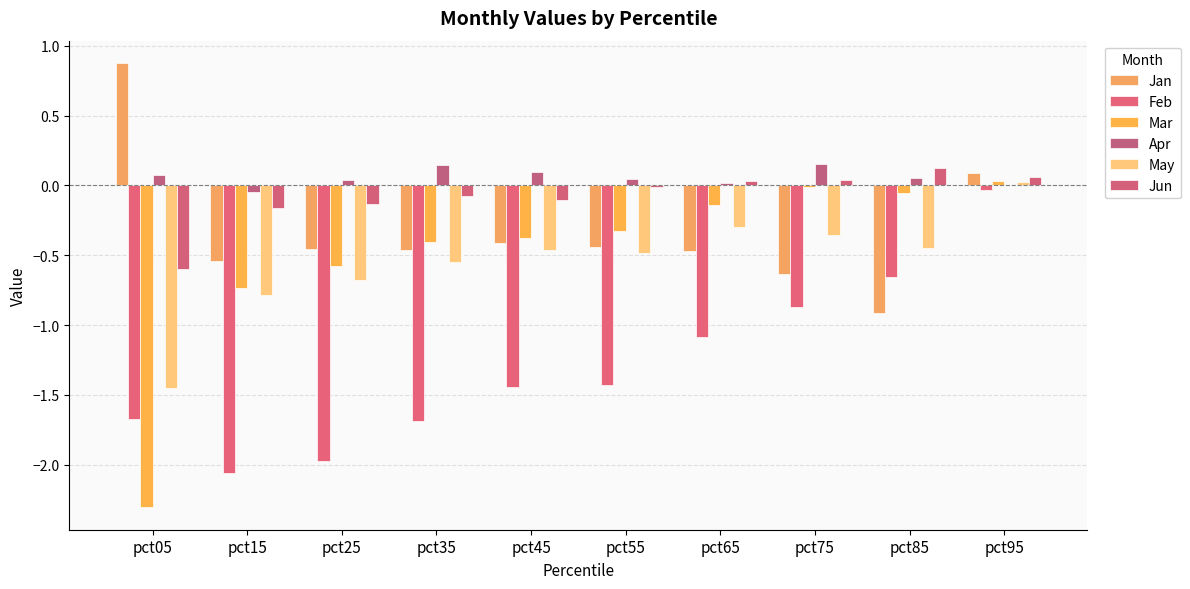

Are the bars grouped side by side (vs. stacked)?

Yes